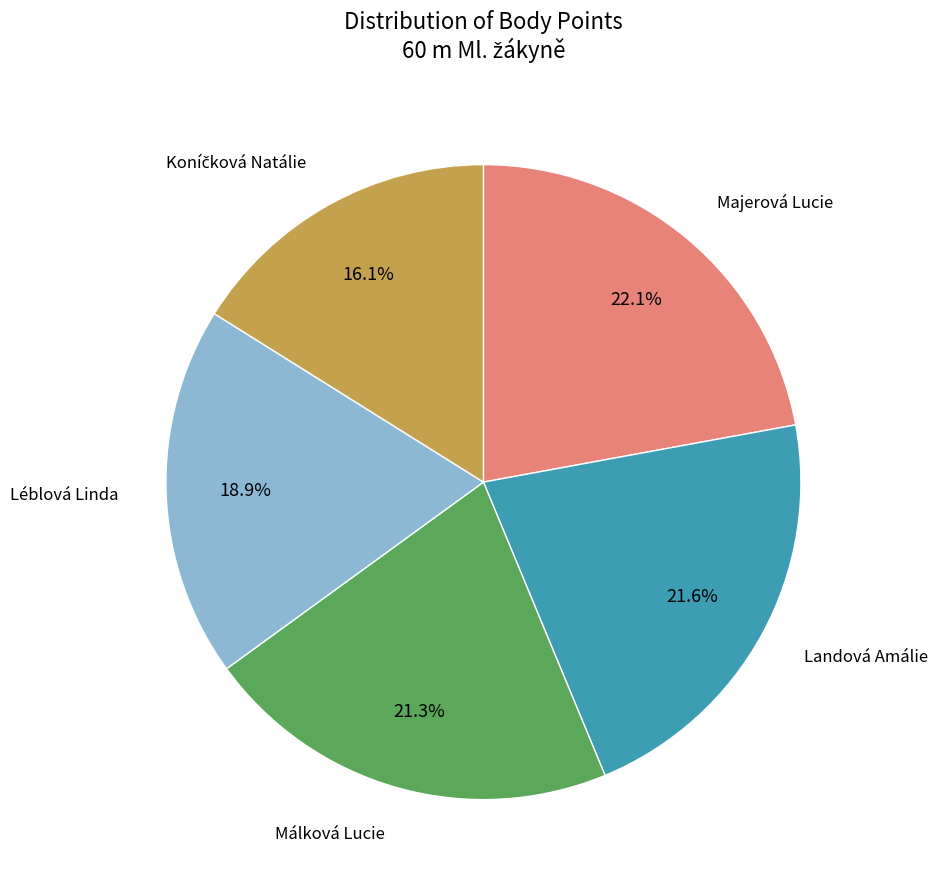

To the nearest percent, what portion does Majerová Lucie represent?

22%